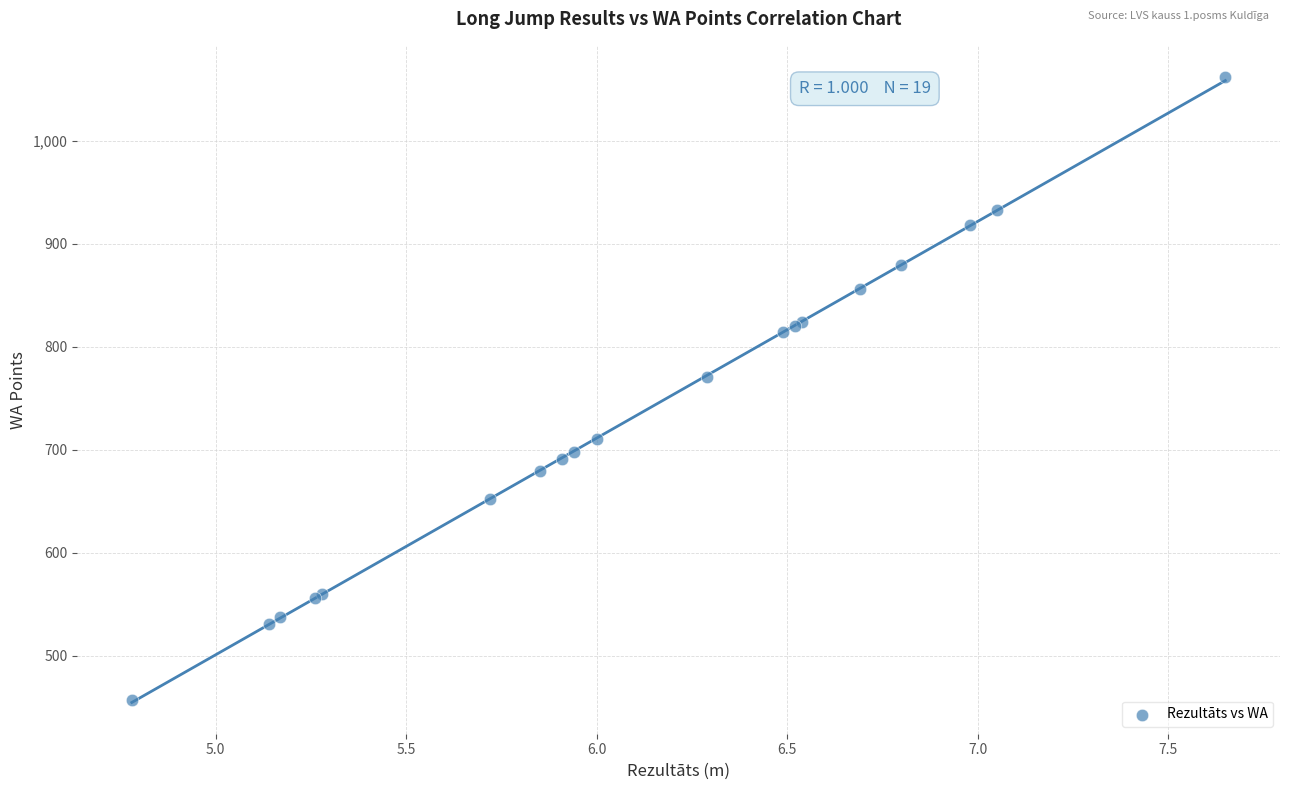

What Y value in the scatter plot is closest to 759?

771